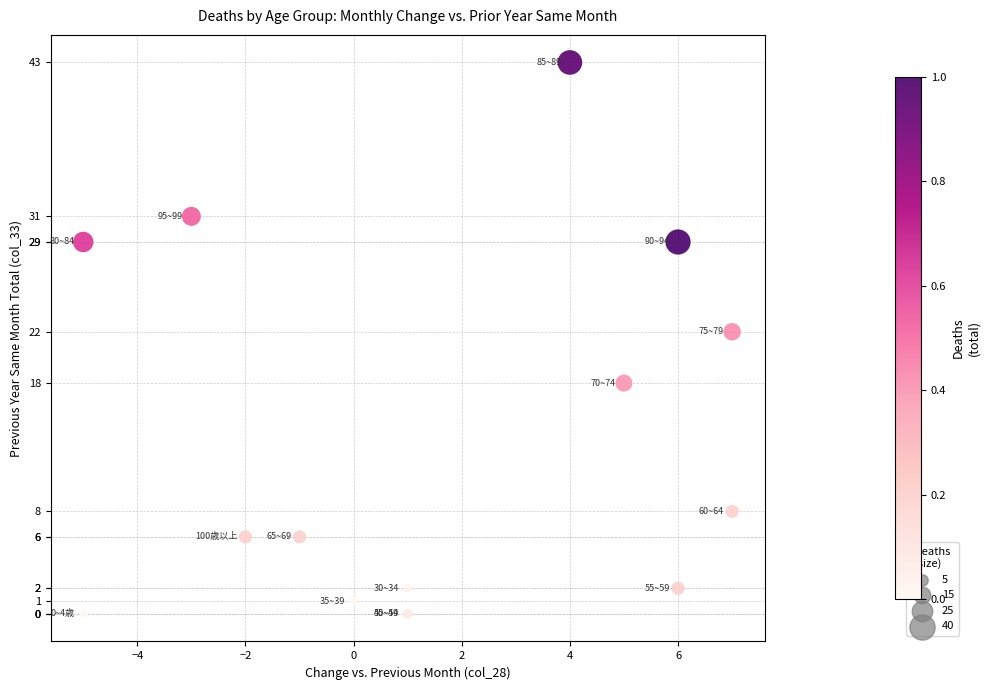

What Y value in the scatter plot is closest to 21?

22